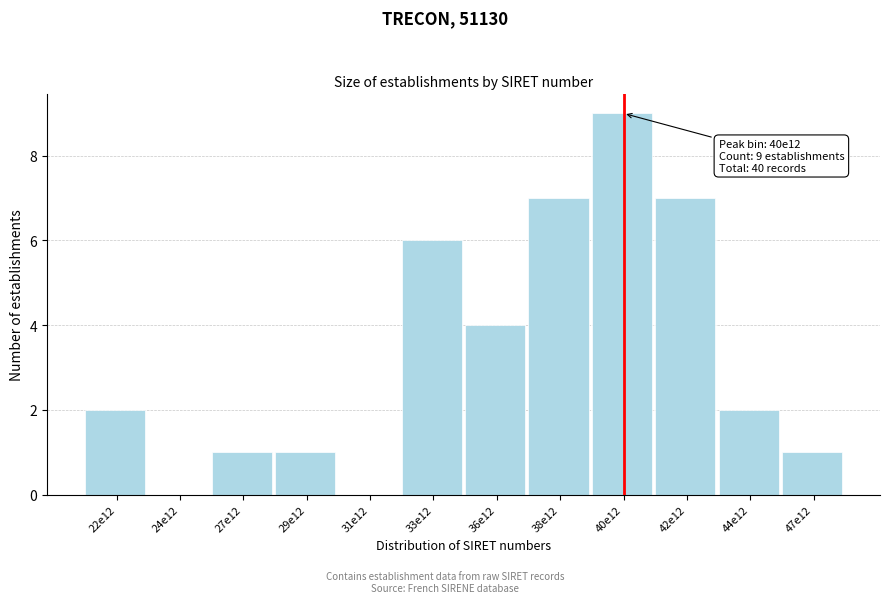

Reading right to left, transcribe all the data shown in this chart.

47e12=1	44e12=2	42e12=7	40e12=9	38e12=7	36e12=4	33e12=6	31e12=0	29e12=1	27e12=1	24e12=0	22e12=2